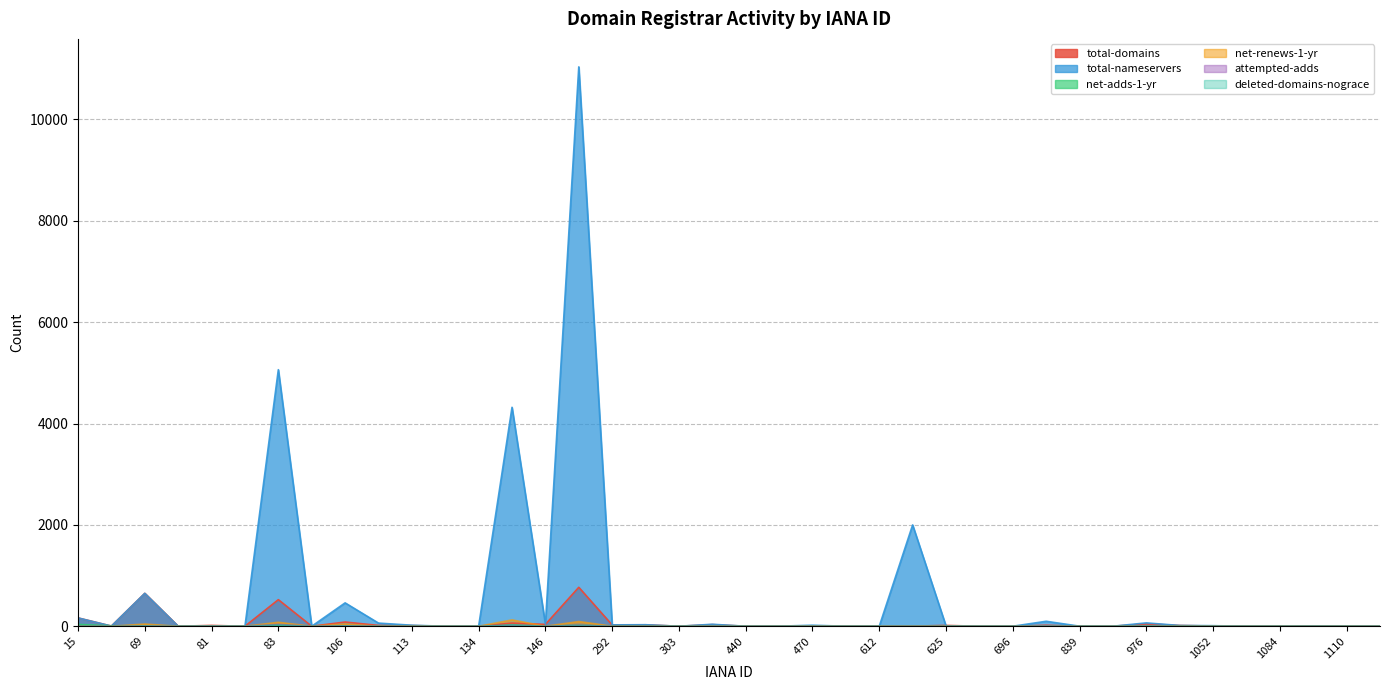

In total-nameservers, how many points are lower than both neighbors (excluding endpoints)?

9